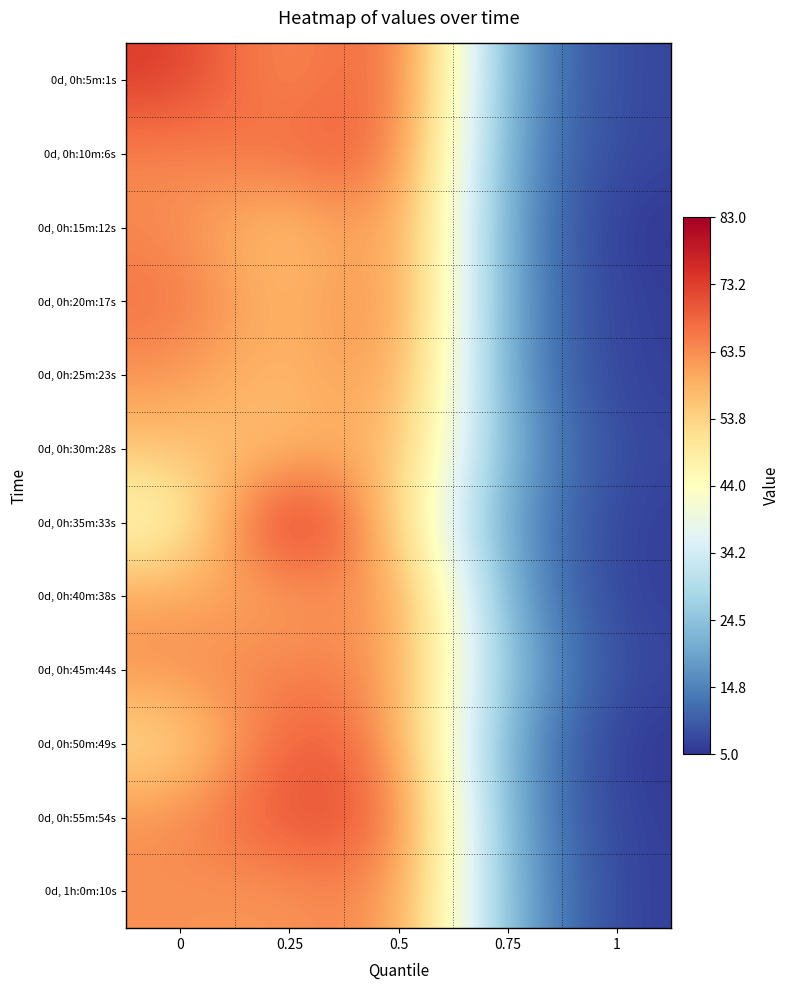

List the series in order of their peak value, lowest first.

0d, 0h:30m:28s, 0d, 0h:45m:44s, 0d, 0h:25m:23s, 0d, 0h:40m:38s, 0d, 1h:0m:10s, 0d, 0h:15m:12s, 0d, 0h:20m:17s, 0d, 0h:10m:6s, 0d, 0h:50m:49s, 0d, 0h:55m:54s, 0d, 0h:5m:1s, 0d, 0h:35m:33s